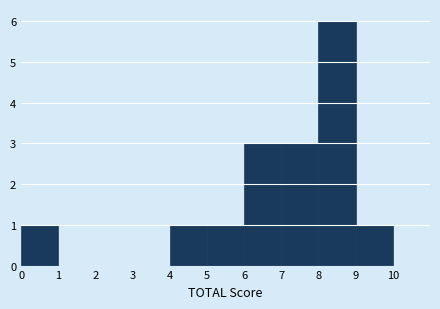

Reading left to right, list every bar in this chart as the range it spans on the x-axis followed by its height. The values are not printed on the chart, so give them approximately, as read against the axis.

0 to 1: 1
1 to 2: 0
2 to 3: 0
3 to 4: 0
4 to 5: 1
5 to 6: 1
6 to 7: 3
7 to 8: 3
8 to 9: 6
9 to 10: 1